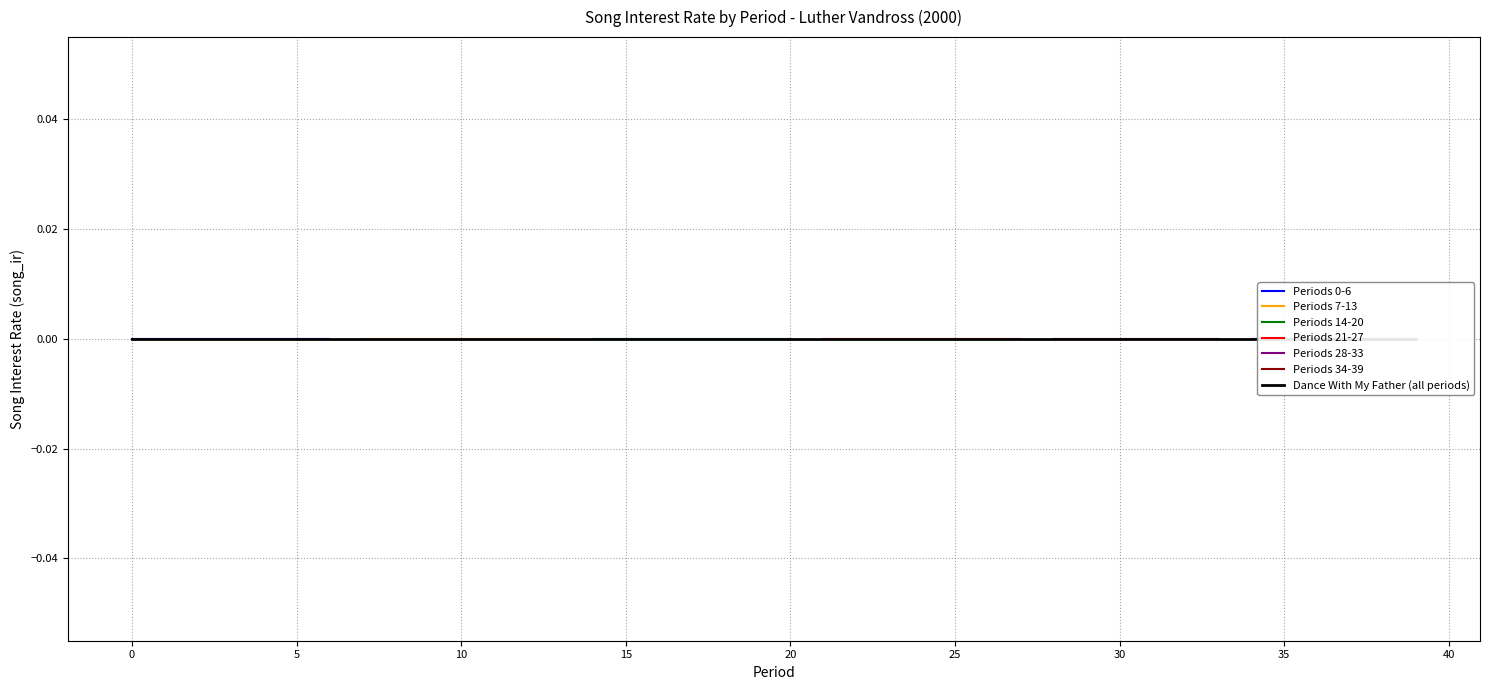

Is this an area chart (filled region under the line)?

No